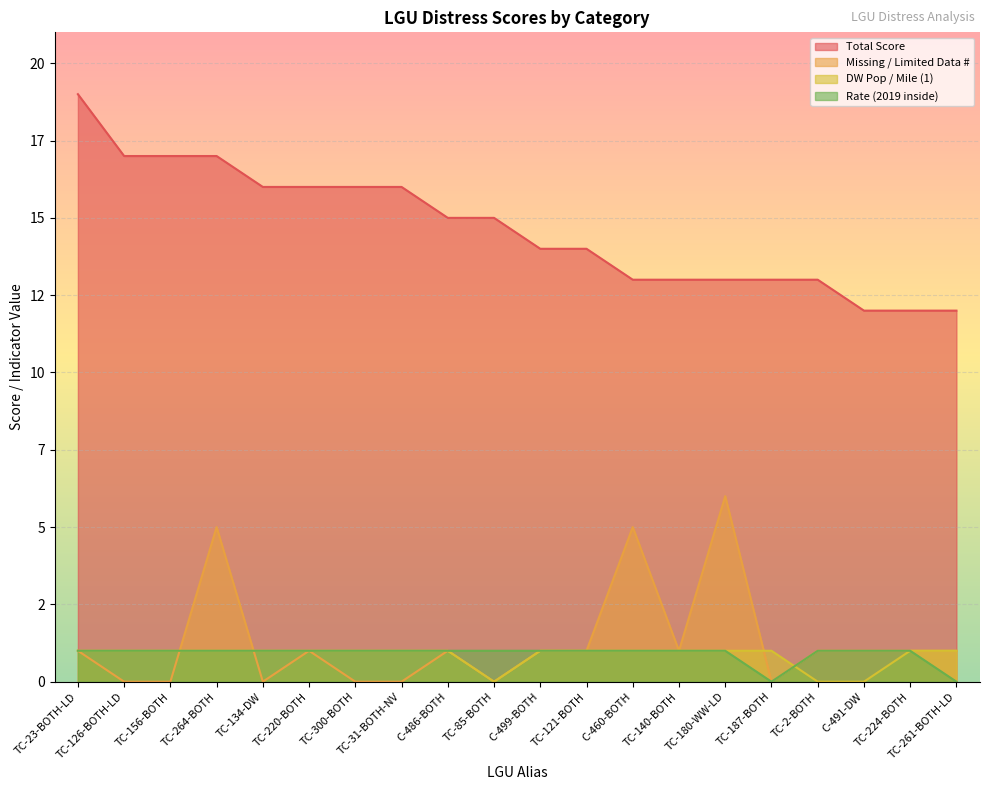

The Total Score series shows 13 at TC-2-BOTH. True or false?

True